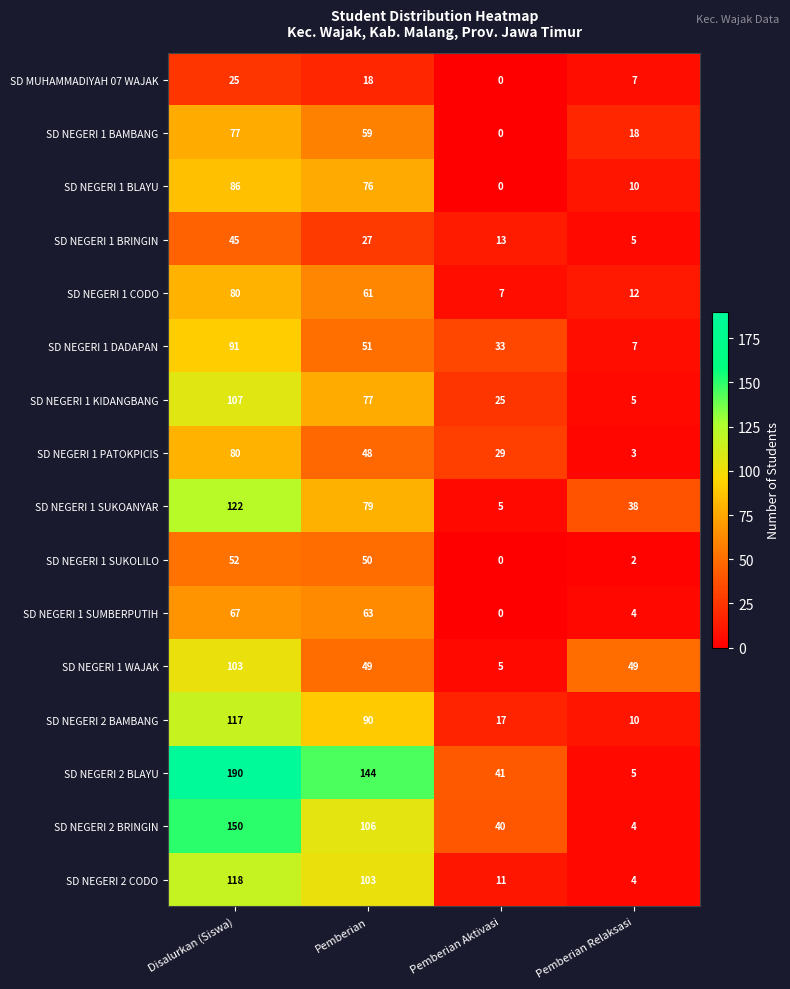

What is the total value across all series at Pemberian?

1101